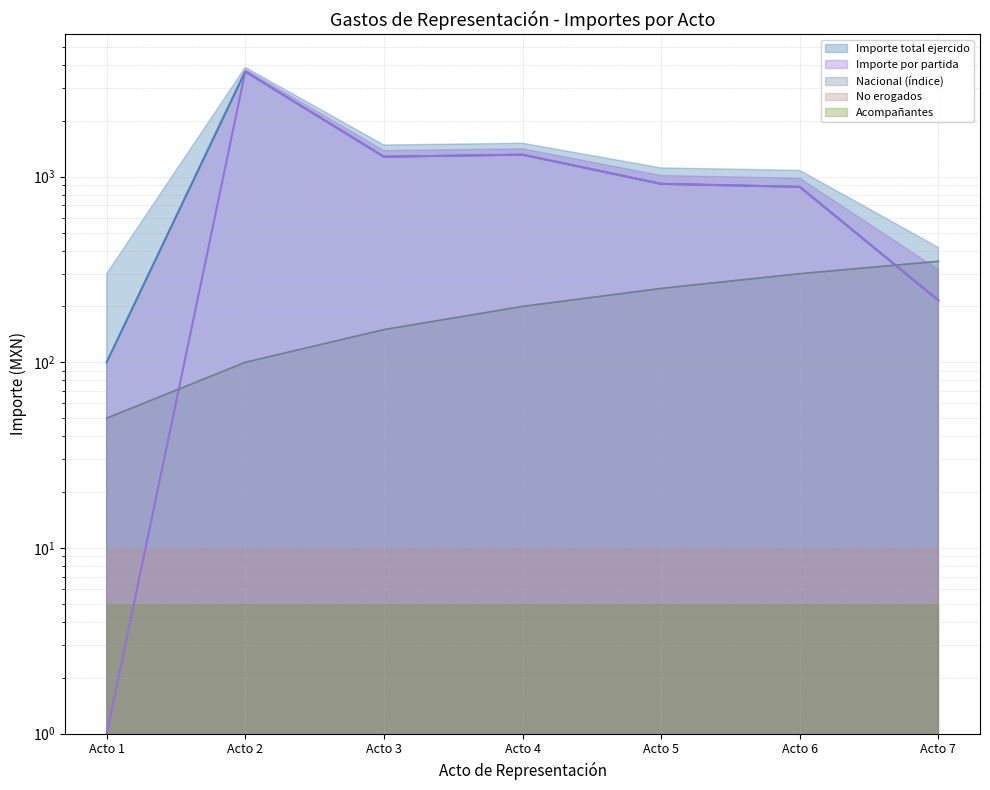

What is the maximum value shown in the chart?

3680.0